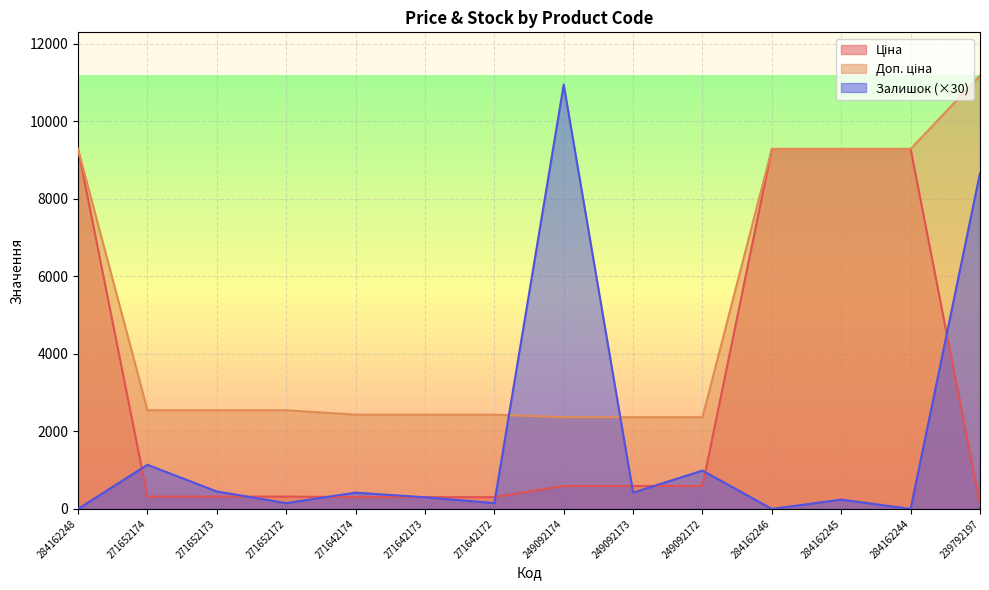

What is the spread (max minus min) of values at 249092174?

10358.4